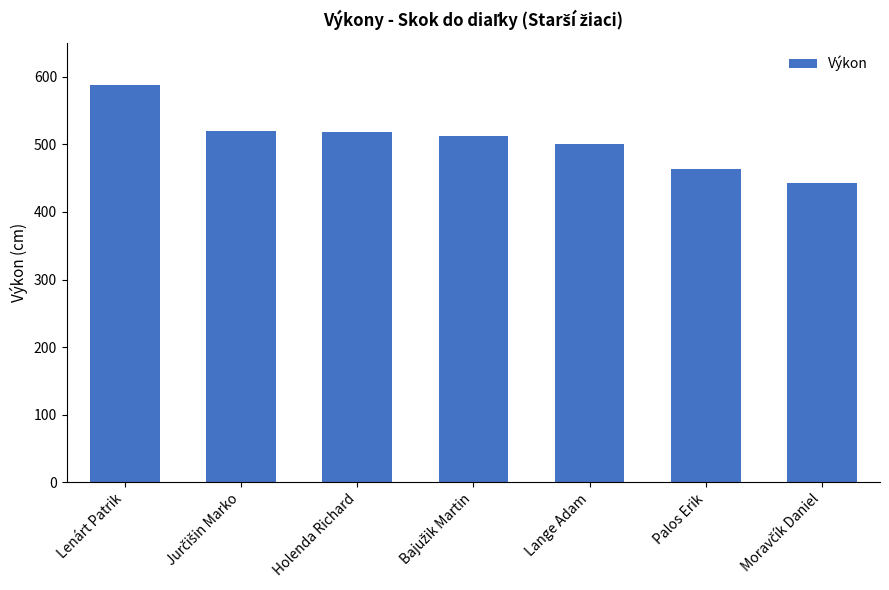

What is the difference between the second highest and minimum values?

77